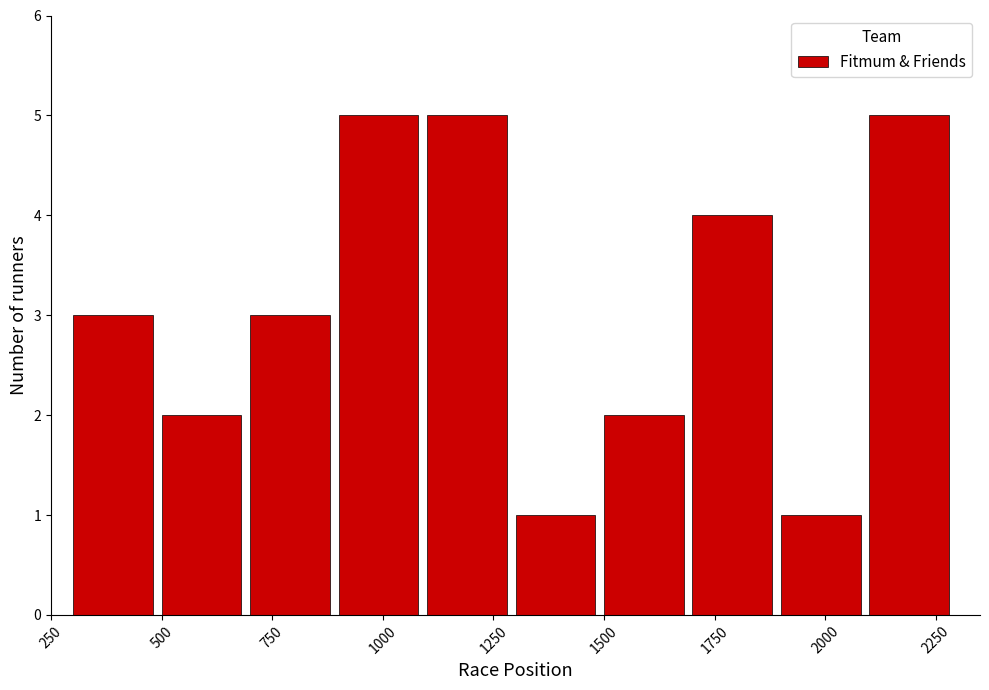

Reading left to right, list every bar in this chart as the range it spans on the x-axis followed by its height. The values are not printed on the chart, so give them approximately, as read against the axis.

300 to 500: 3
500 to 700: 2
700 to 900: 3
900 to 1100: 5
1100 to 1300: 5
1300 to 1500: 1
1500 to 1700: 2
1700 to 1900: 4
1900 to 2100: 1
2100 to 2300: 5